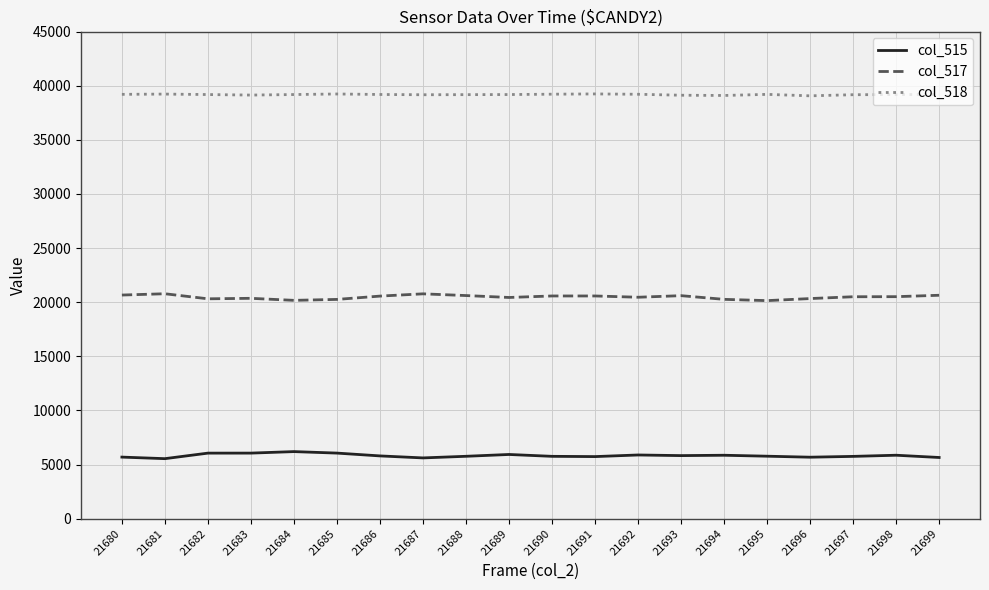

True or false: col_517 has a value of 7328 at 21697.

False